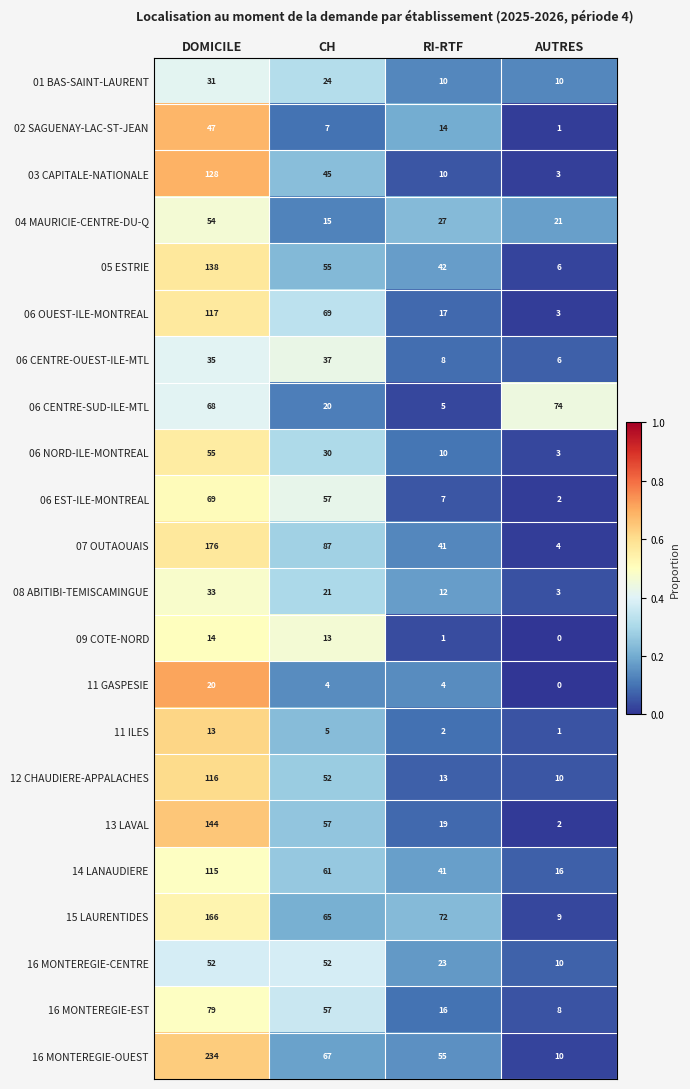

At which label does 03 CAPITALE-NATIONALE first exceed 45?

DOMICILE